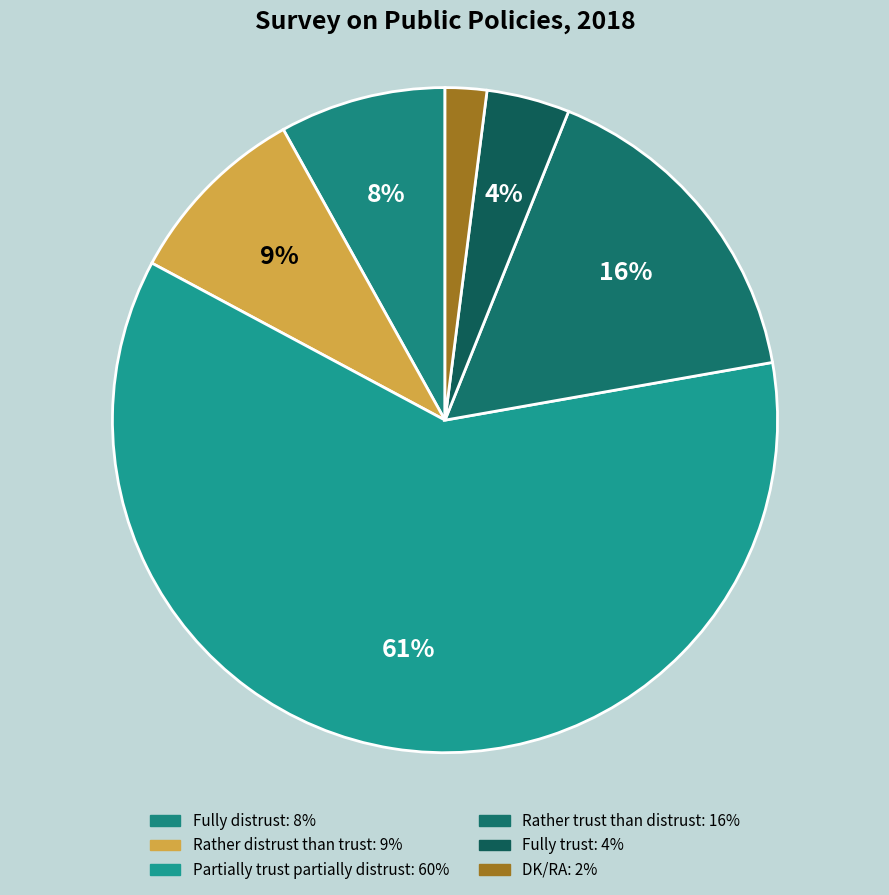

Which slice is the smallest?

DK/RA